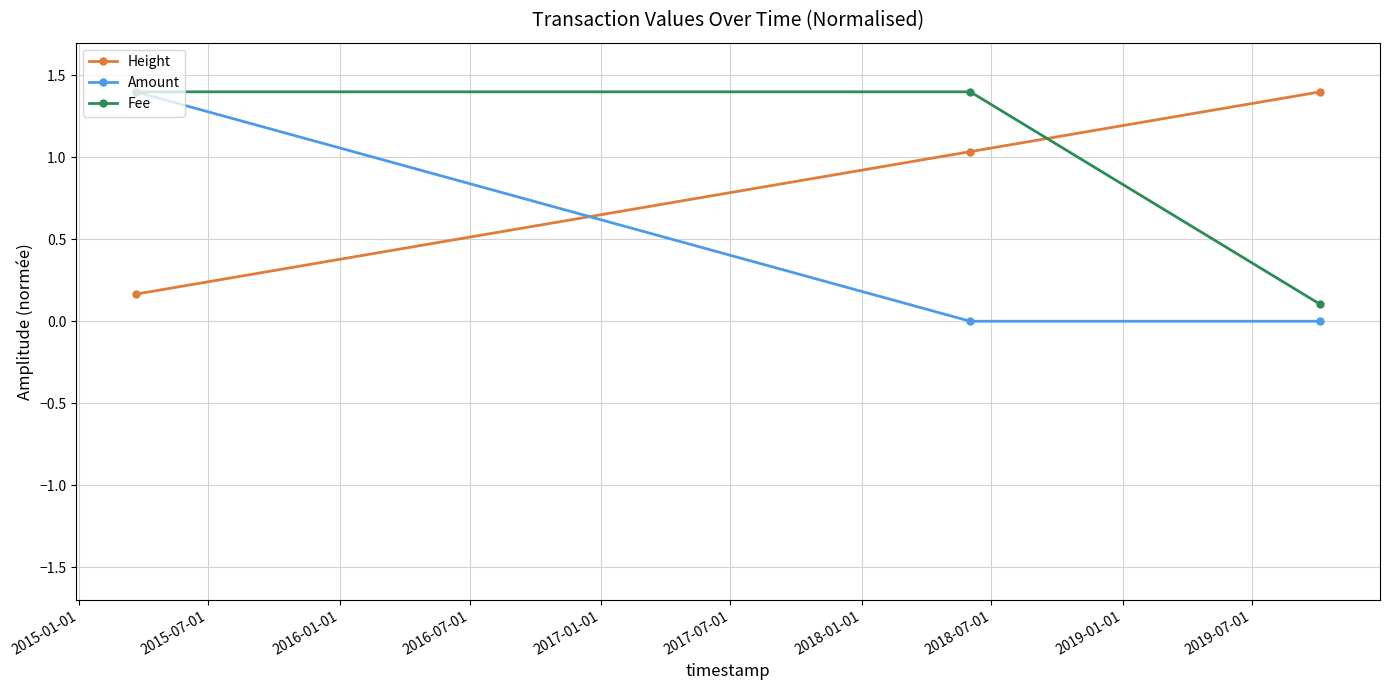

Which series has the largest range (max minus min)?

Amount